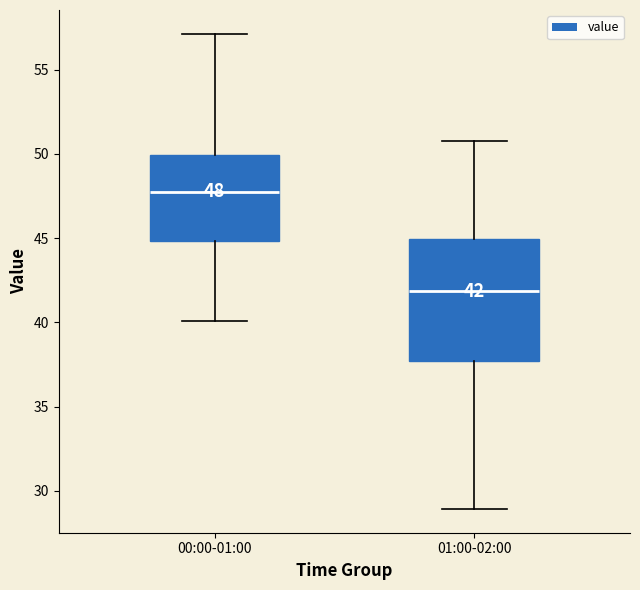

Which box's median line is the lowest?

01:00-02:00